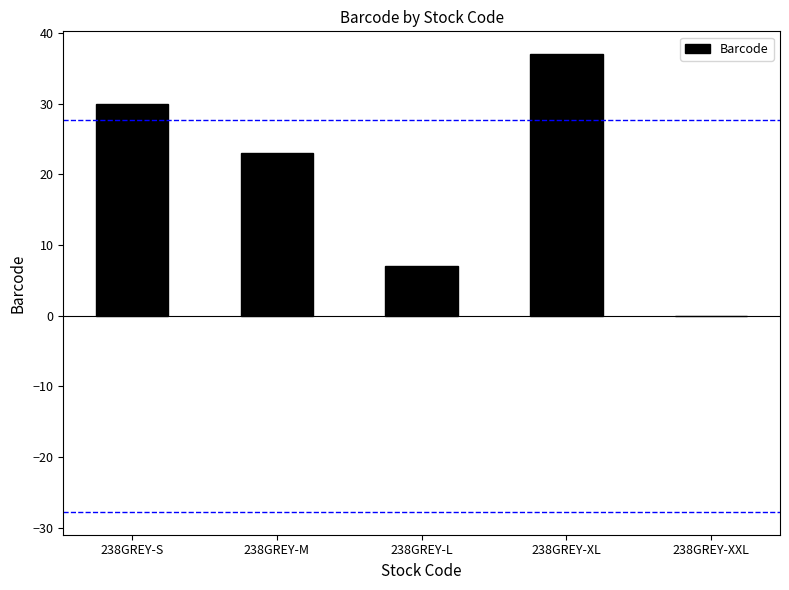

What is the sum of the values at 238GREY-L and 238GREY-XL?

44